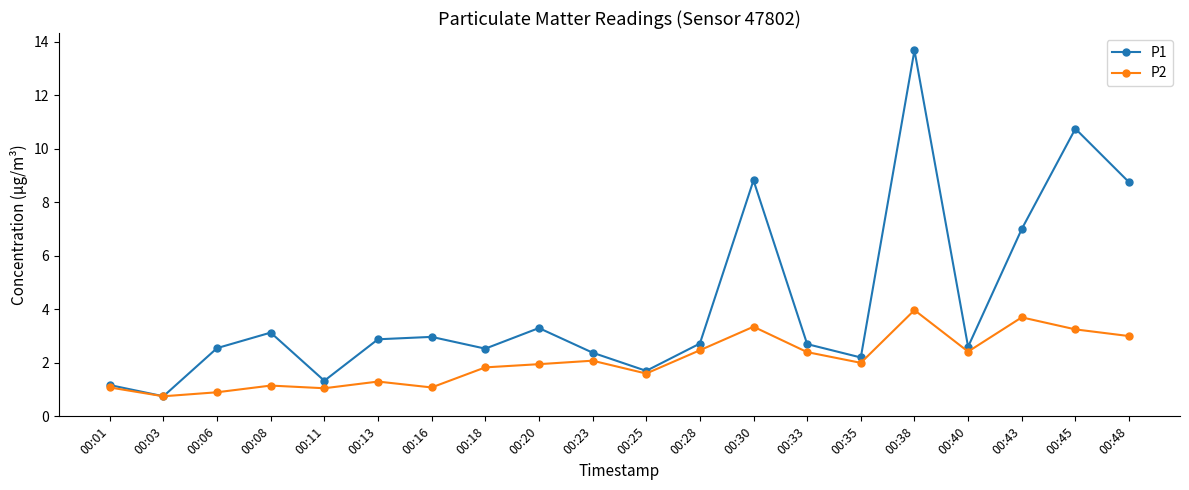

The value of P2 at 00:03 is 0.3. True or false?

False